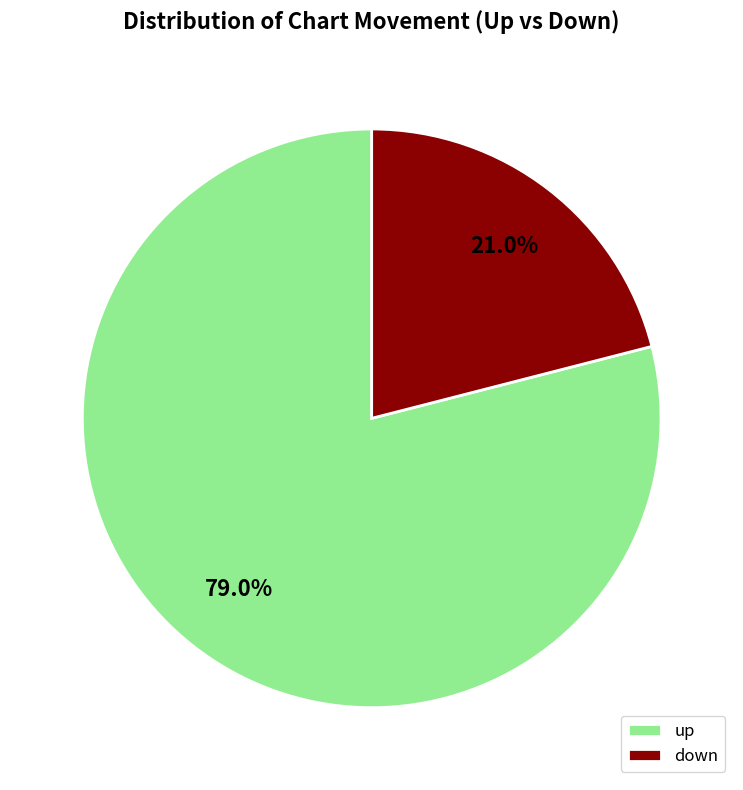

Count the number of slices in the pie.

2